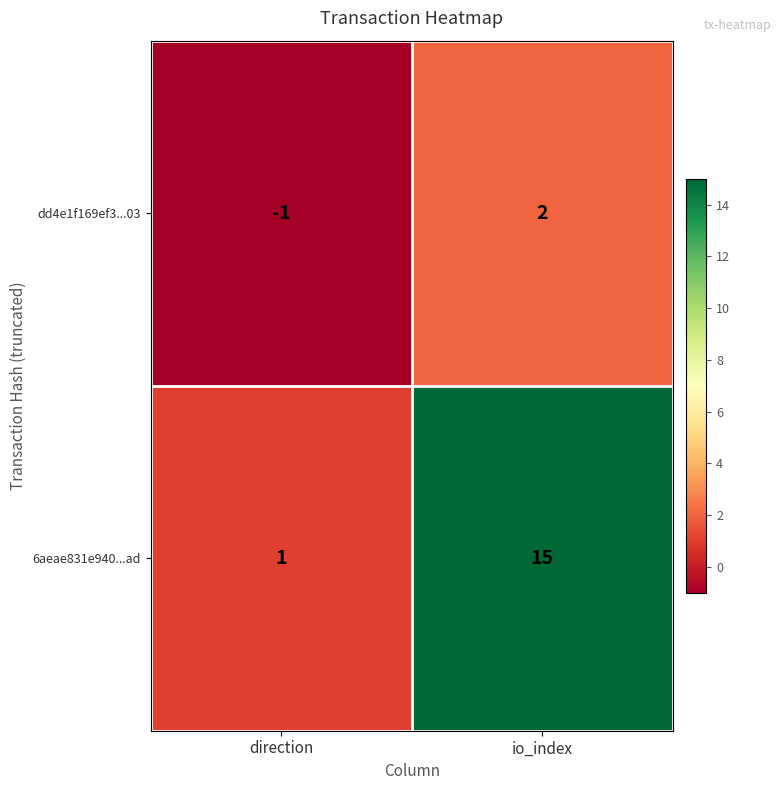

Reading right to left, transcribe all the data shown in this chart.

dd4e1f169ef3...03: io_index=2	direction=-1
6aeae831e940...ad: io_index=15	direction=1